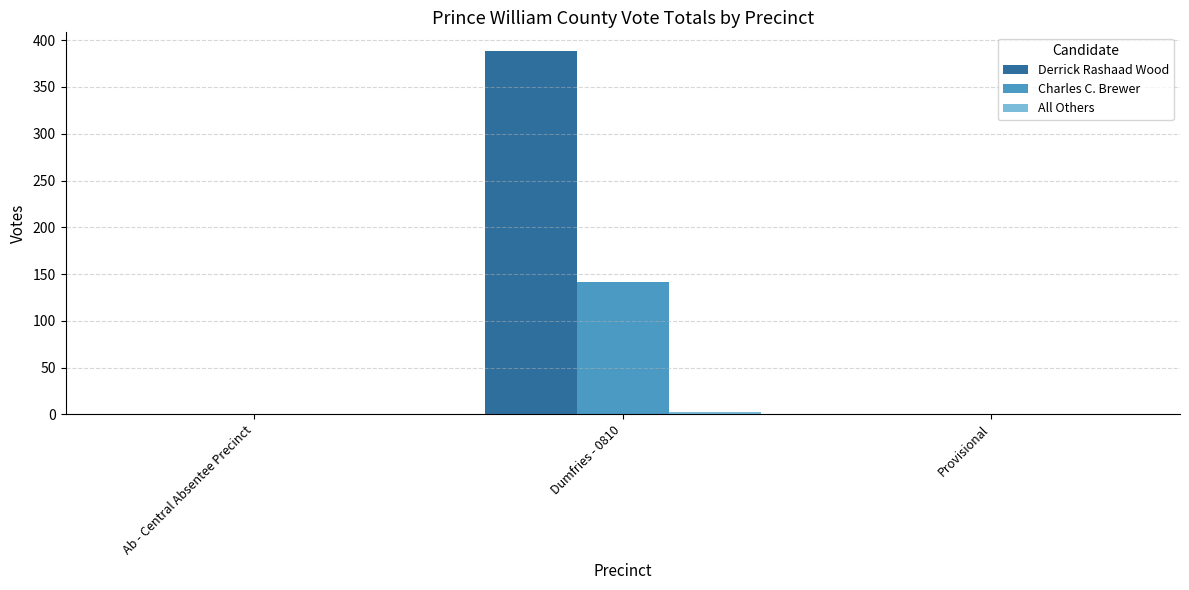

Which series changed the most between Ab - Central Absentee Precinct and Dumfries - 0810?

Derrick Rashaad Wood